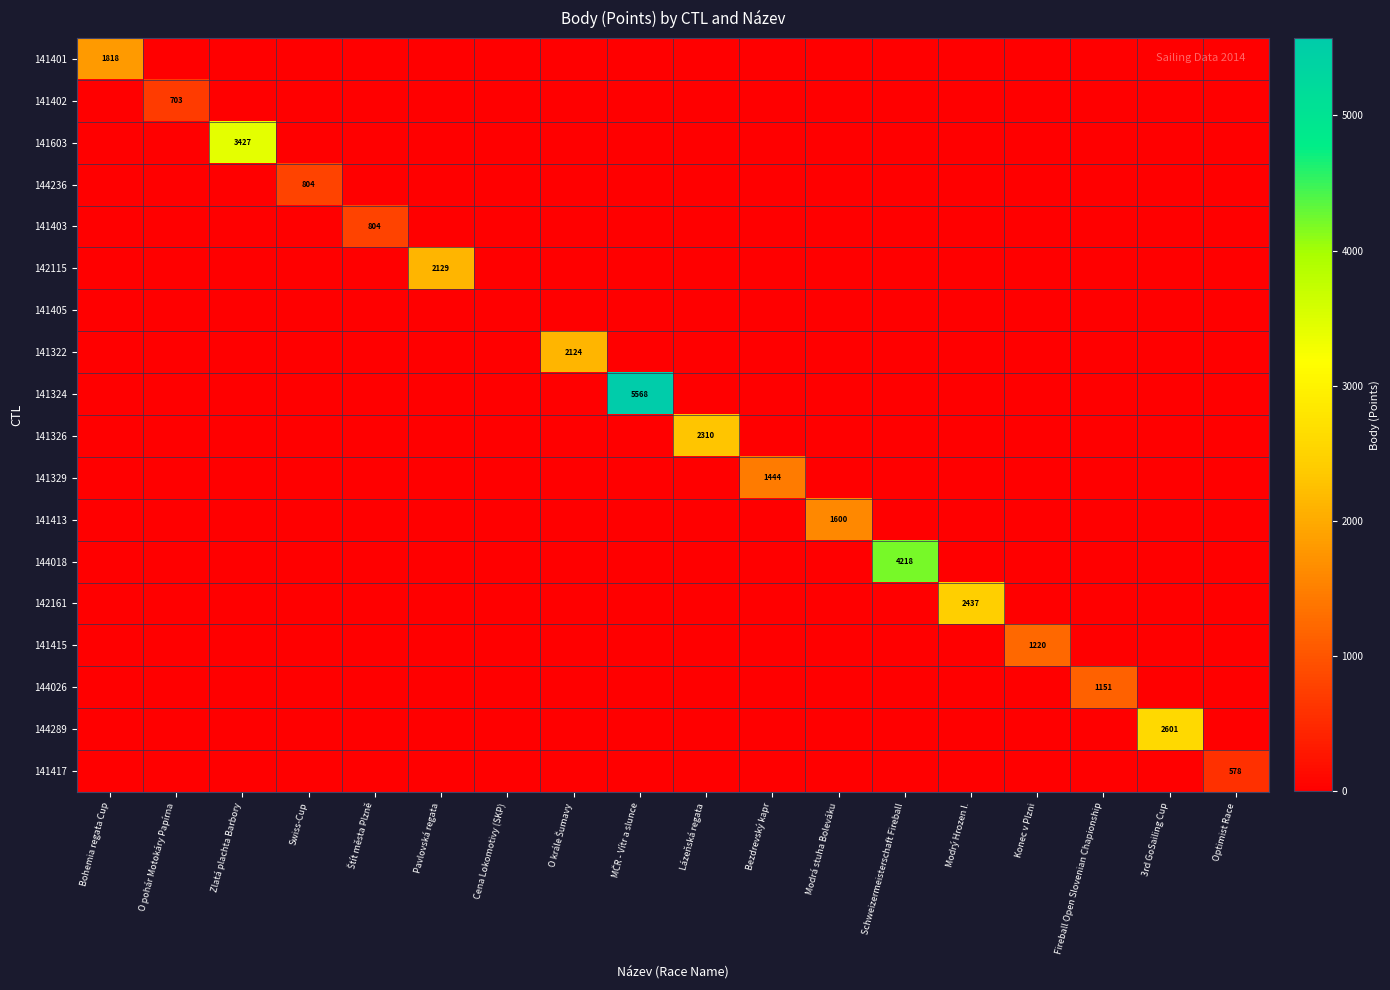

Where is 144018 nearest to the value 2109?

Bohemia regata Cup